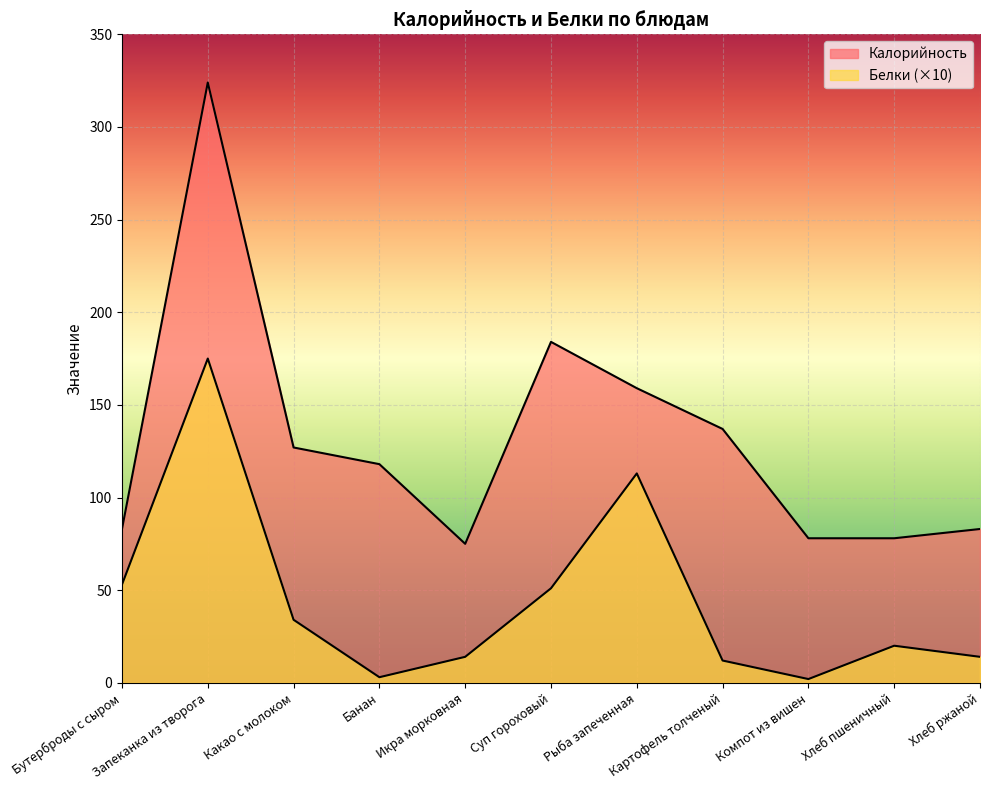

True or false: Калорийность and Белки intersect in this chart.

False